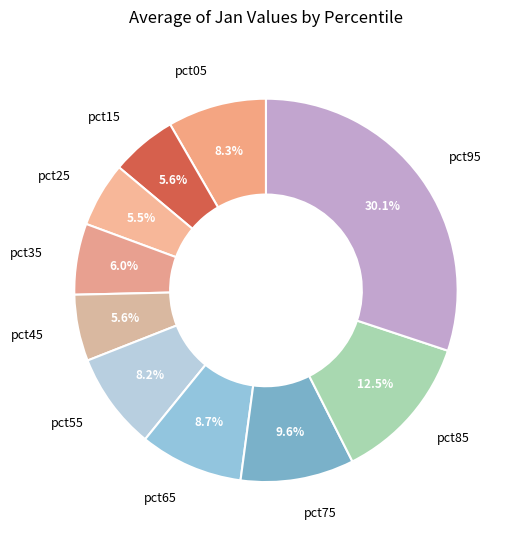

Between pct85 and pct15, which is larger?

pct85